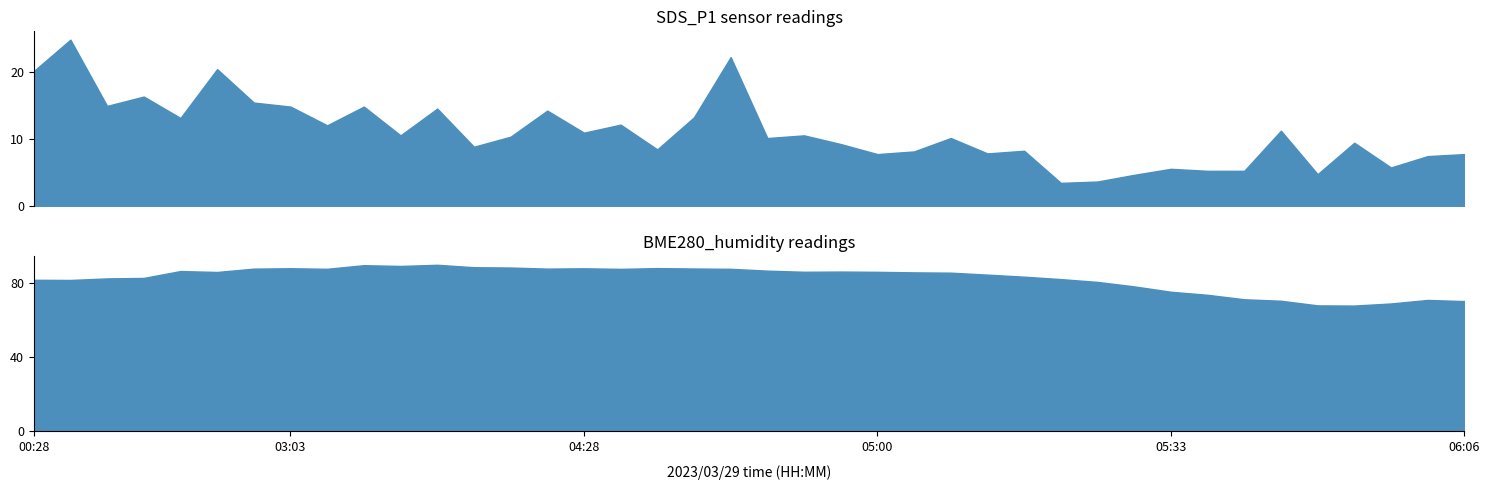

Where is the first local maximum for BME280_humidity?

02:13